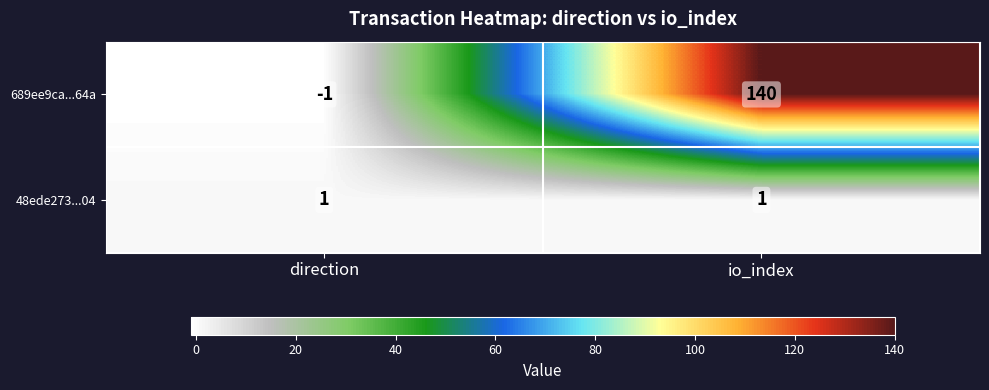

At which label does 689ee9ca...64a reach its minimum?

direction